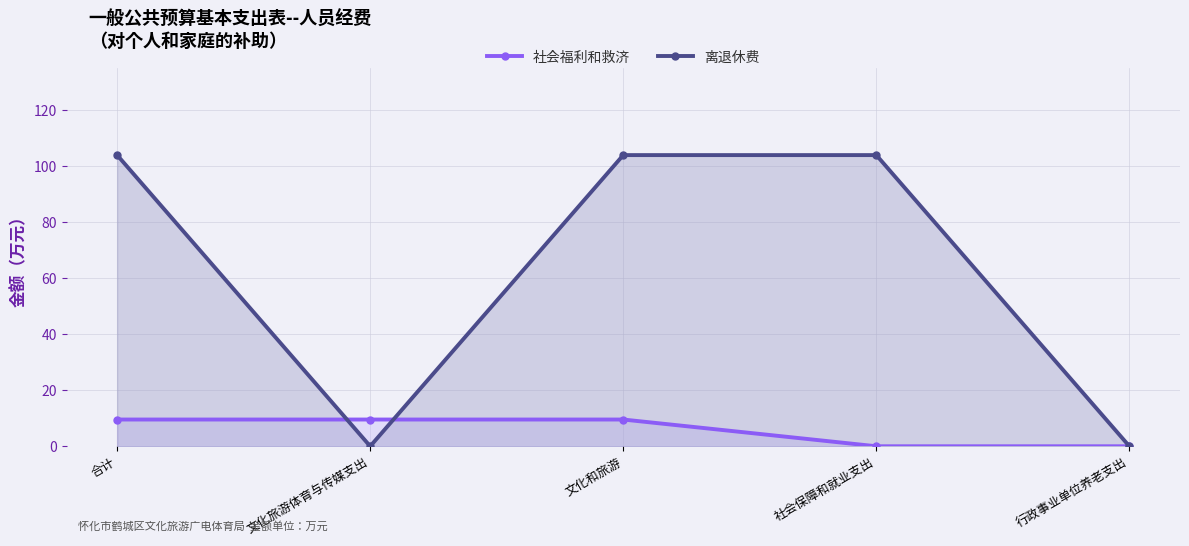

Reading left to right, transcribe all the data shown in this chart.

社会福利和救济: 9.6	9.6	9.6	0.0	0.0
离退休费: 104.0	0.0	104.0	104.0	0.0